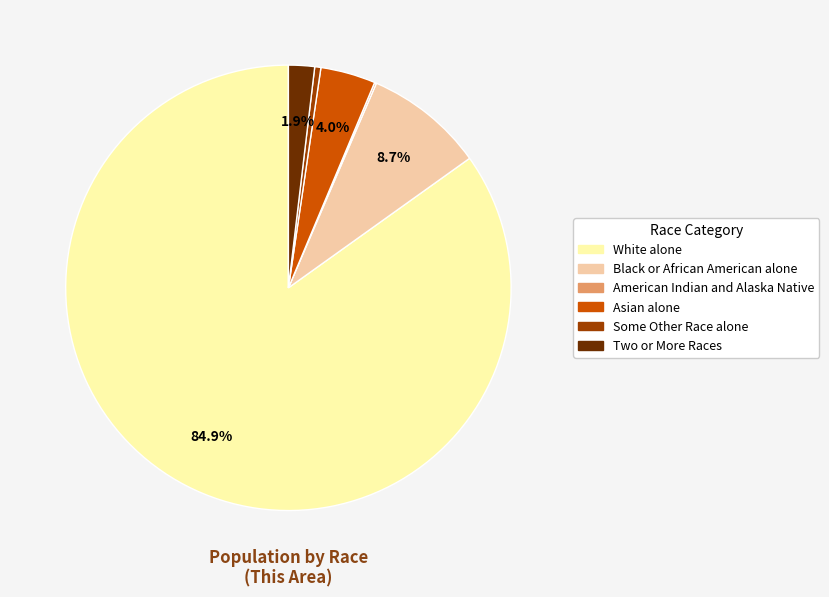

Do Two or More Races and Black or African American alone together represent more than half of the pie?

No